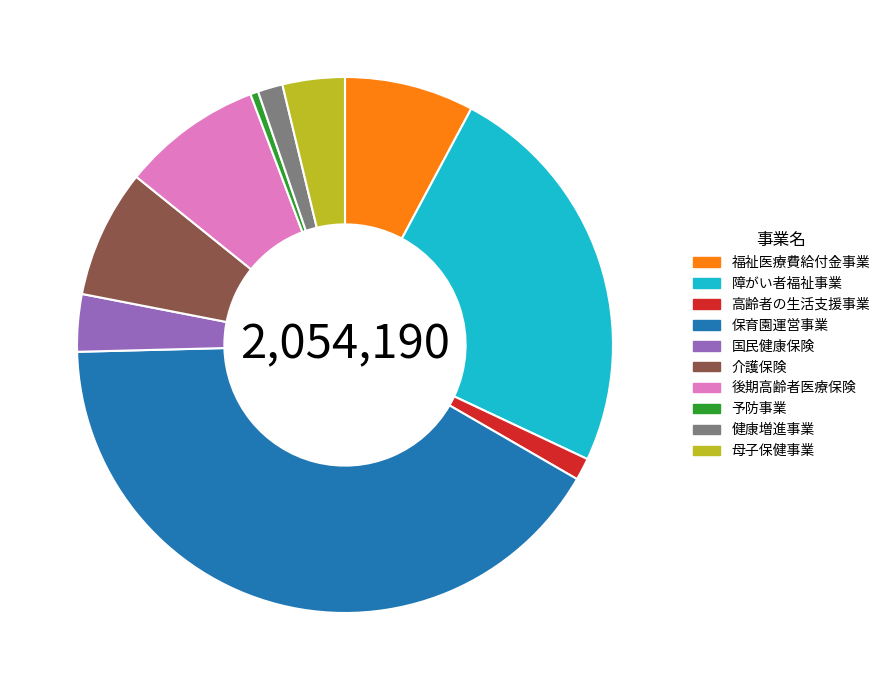

Does 国民健康保険 represent more than half of the total?

No